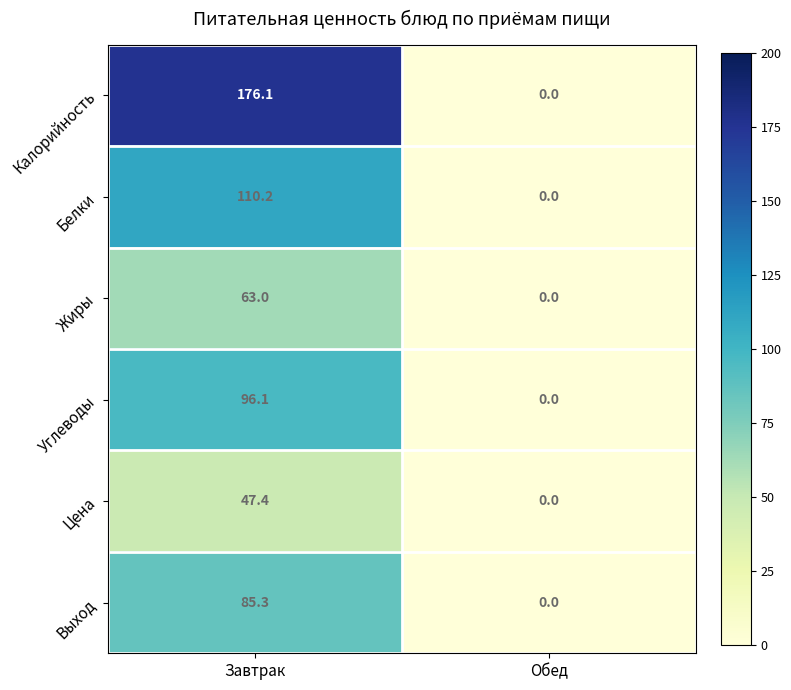

Which series changed the most between Завтрак and Обед?

Калорийность